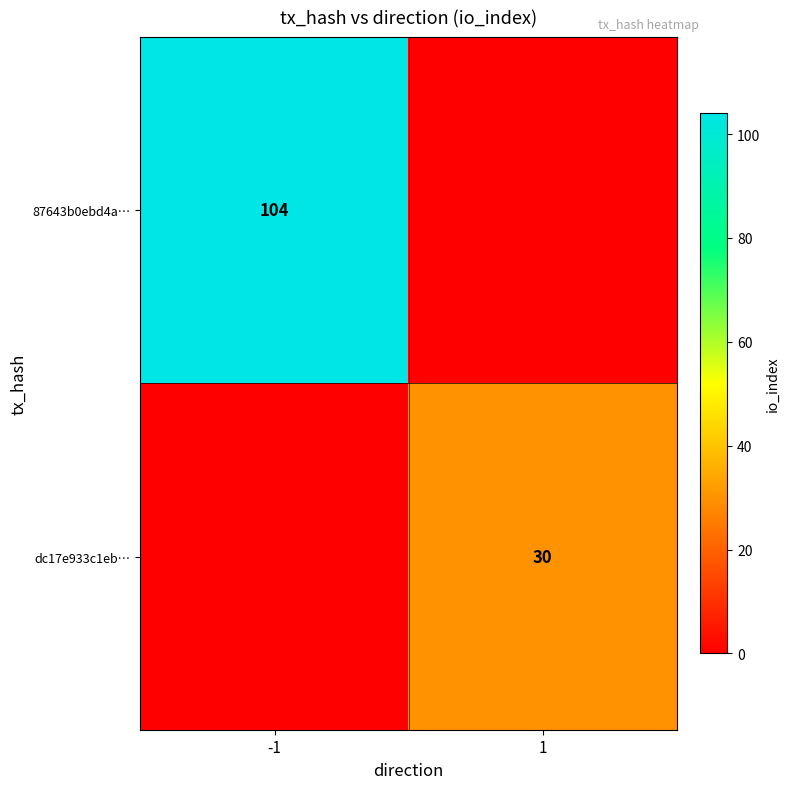

At how many categories does at least one series exceed 33?

1